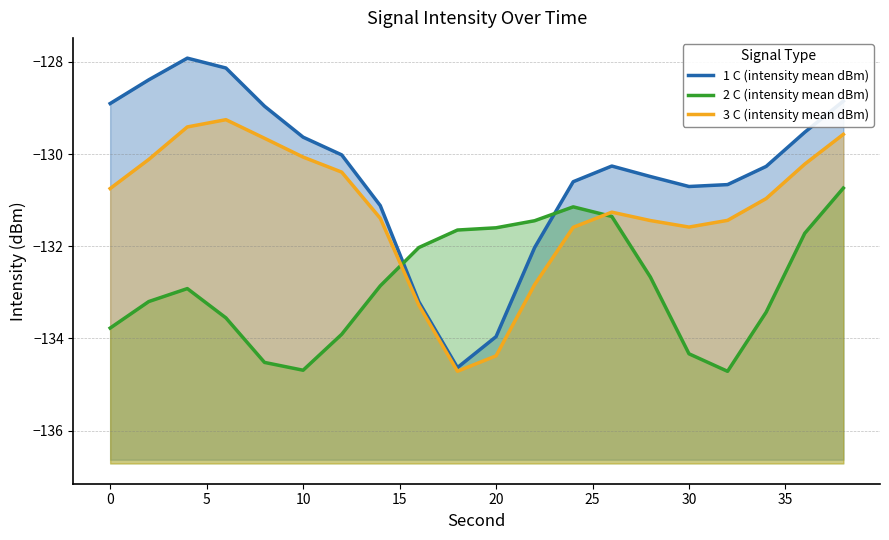

What is the sum of all 2 C (intensity mean dBm) values?

-2656.3